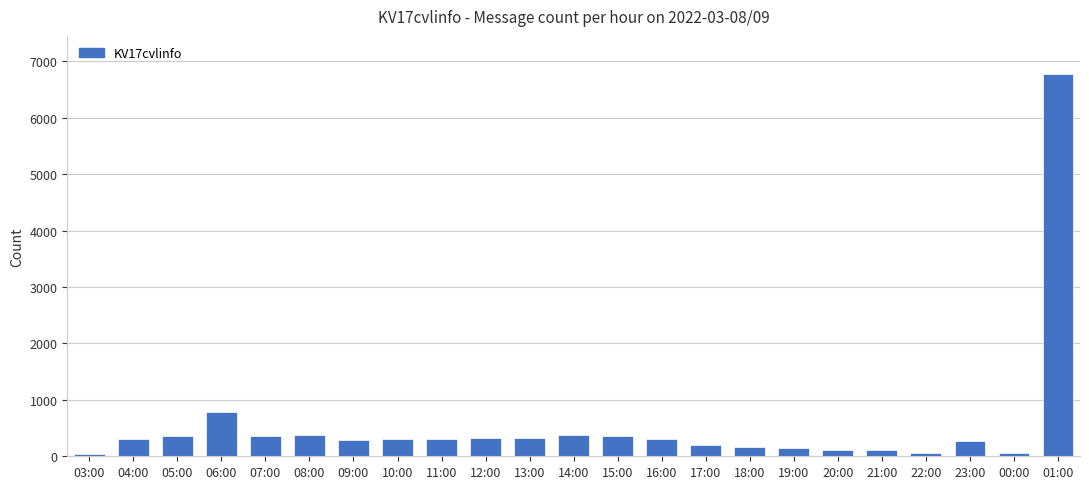

Approximately how many times larger is the value at 11:00 compared to 17:00?

1.5